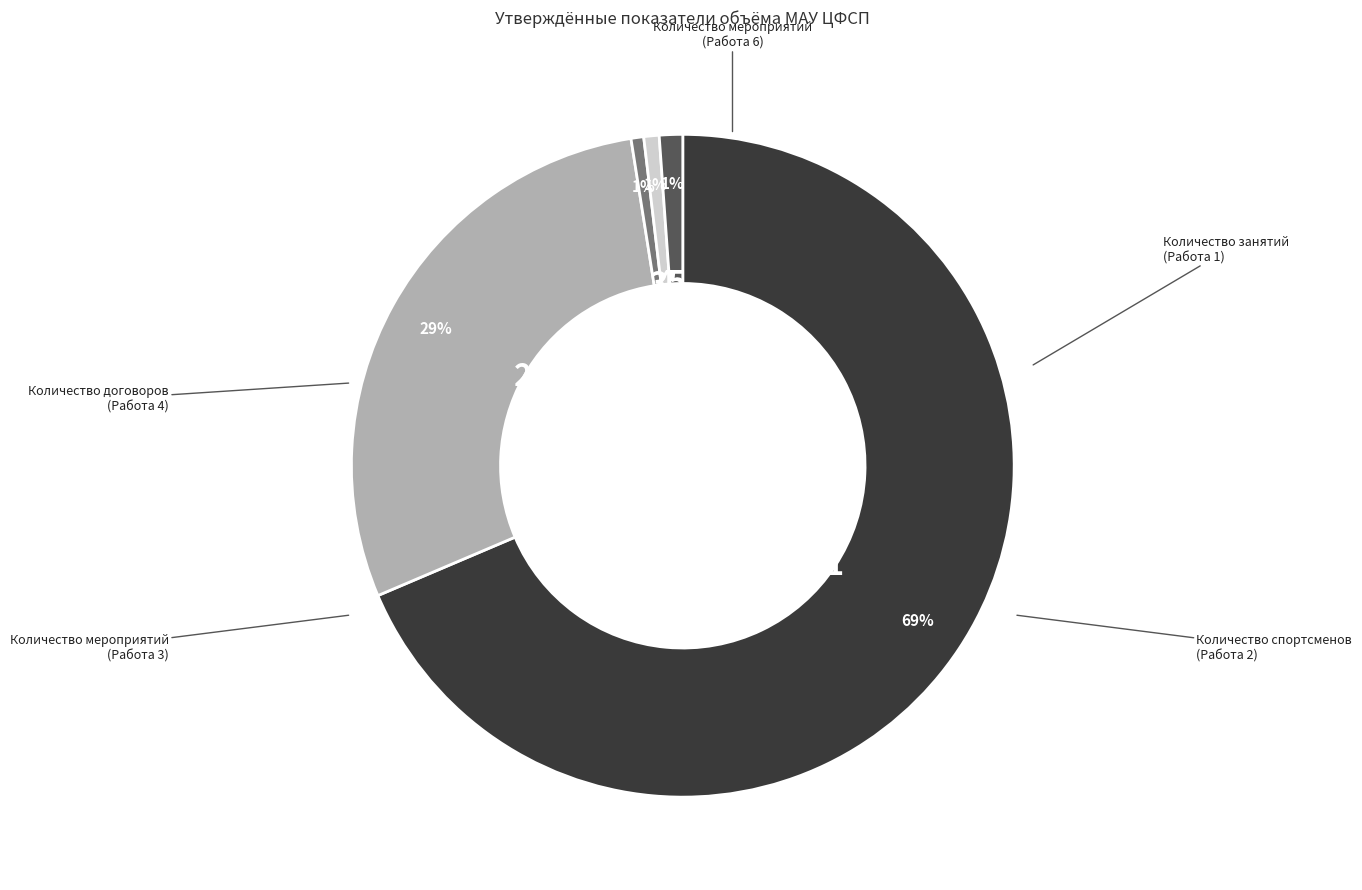

Does any single category account for the majority?

Yes